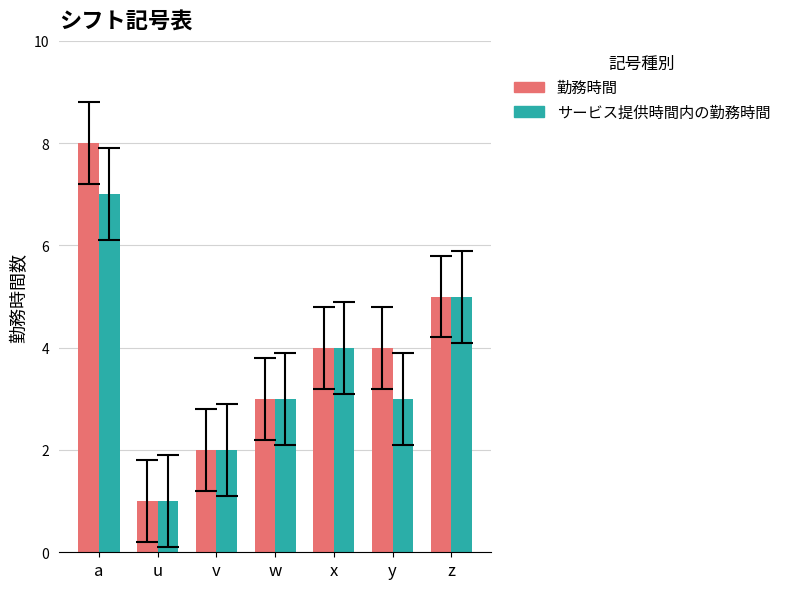

What is the total value across all series at a?

15